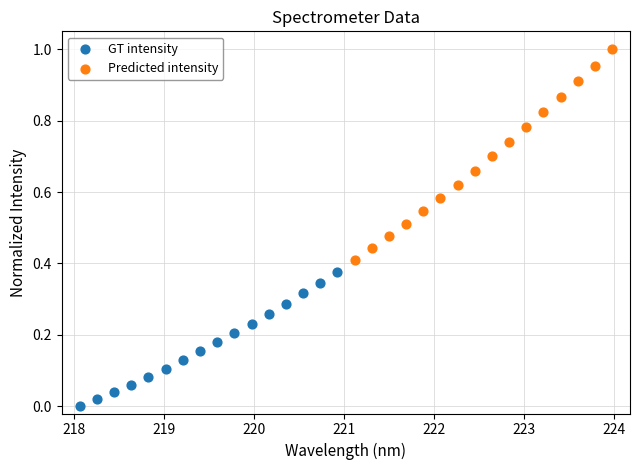

Which series reaches the minimum Y coordinate?

GT intensity